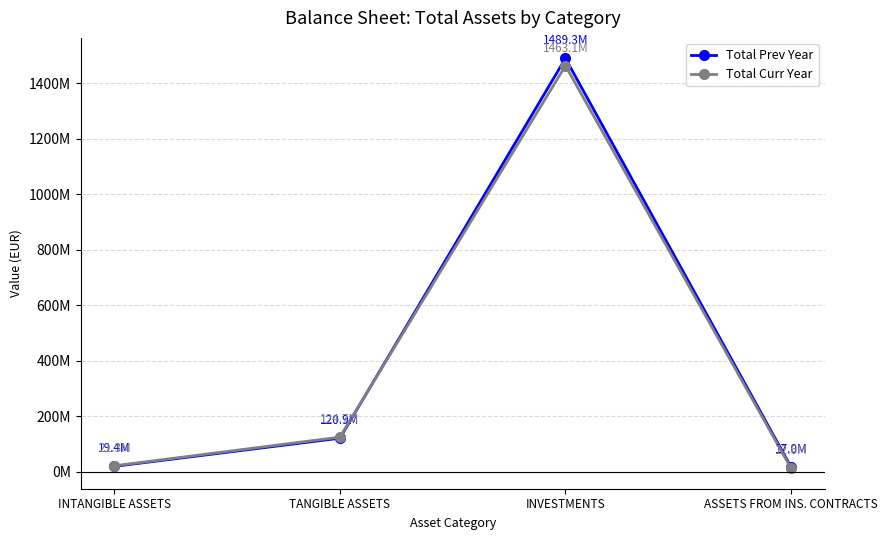

Is this an area chart (filled region under the line)?

No